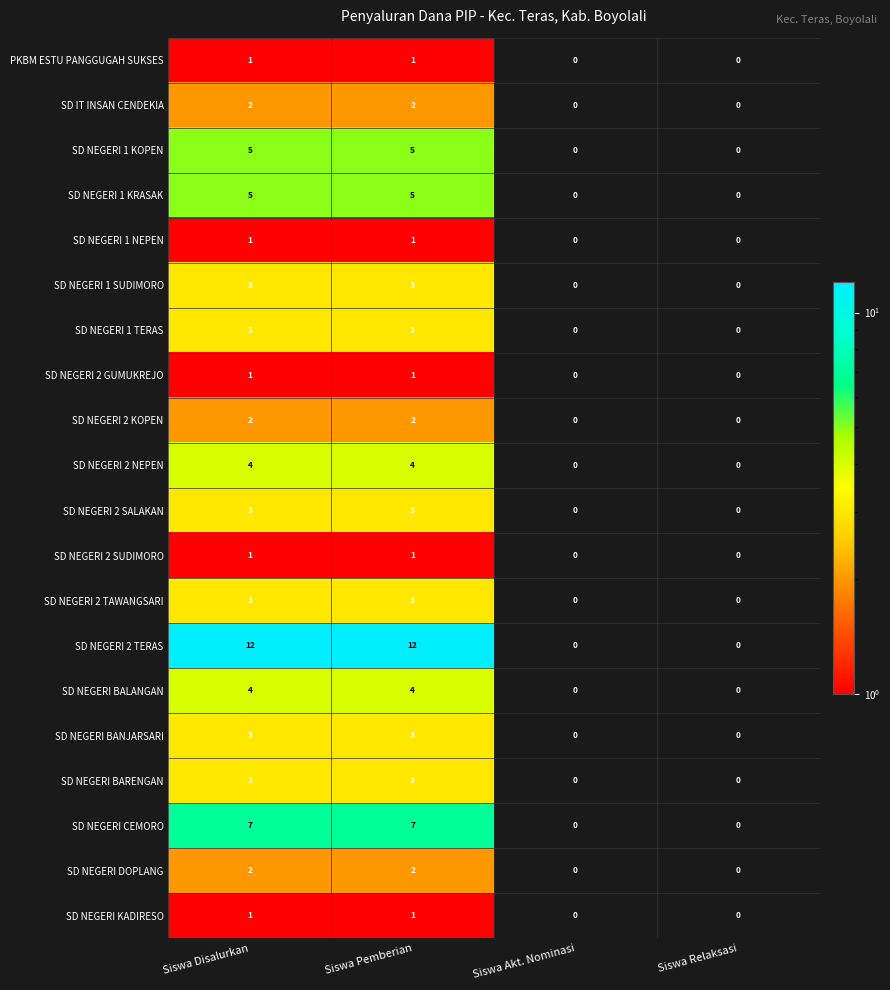

What is the sum of all SD NEGERI BANJARSARI values?

6